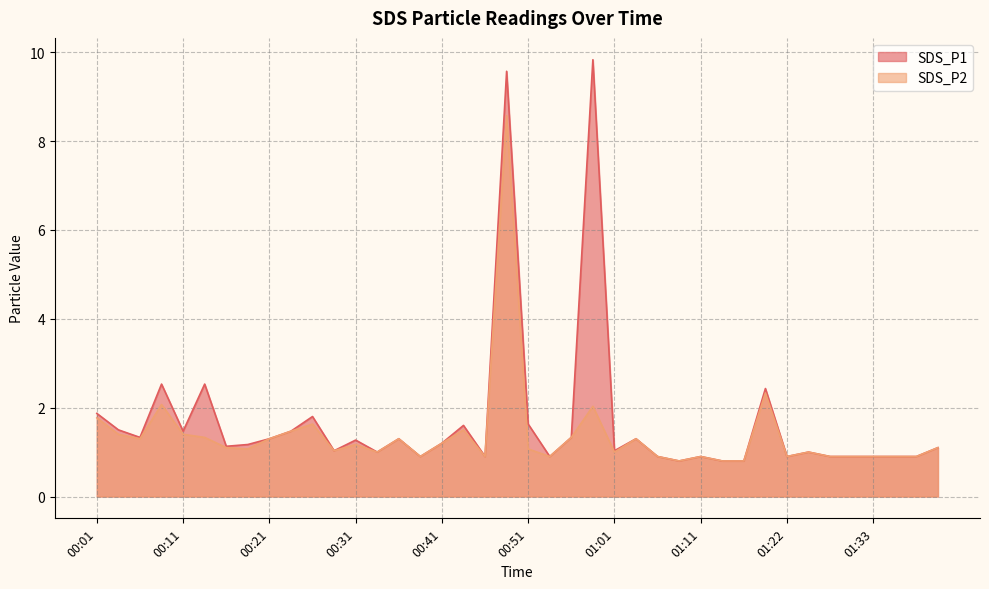

Rank the series by their maximum value, from lowest to highest.

SDS_P2, SDS_P1